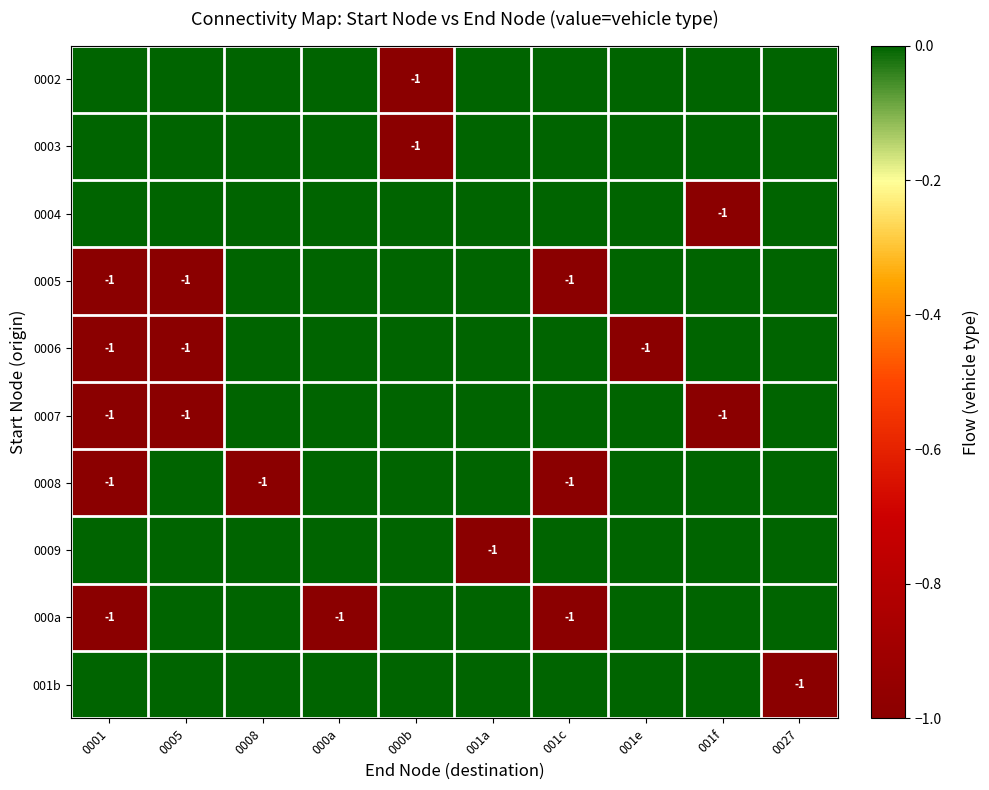

Count the number of categories in the chart.

10